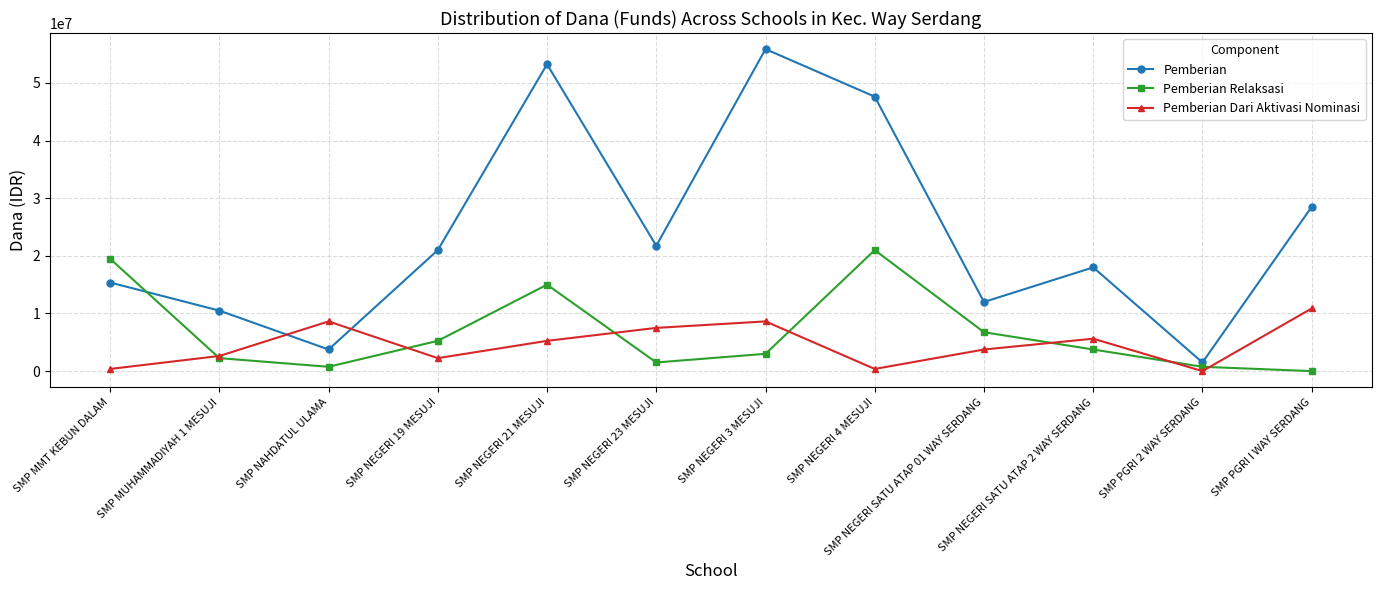

Is the value of Pemberian Dari Aktivasi Nominasi at SMP NEGERI 4 MESUJI greater than the value of Pemberian at SMP NEGERI 21 MESUJI?

No